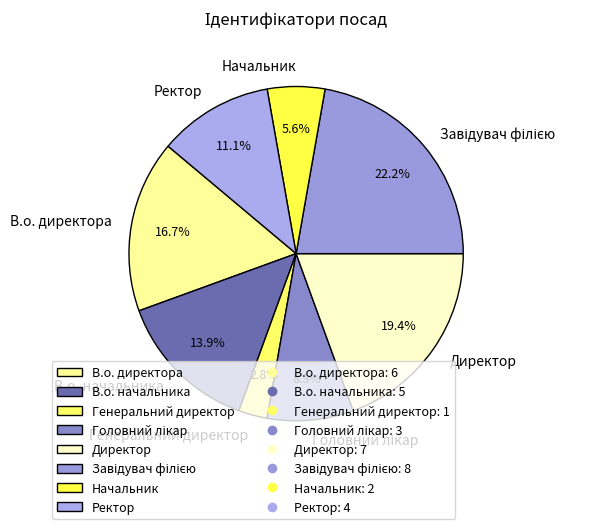

Between В.о. директора and В.о. начальника, which is larger?

В.о. директора